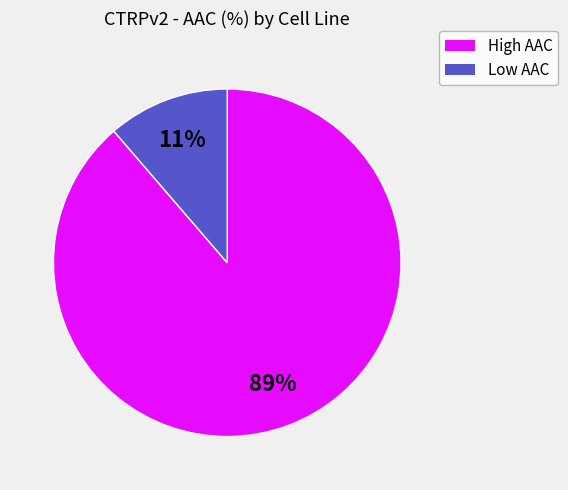

Is there a majority slice in this chart?

Yes